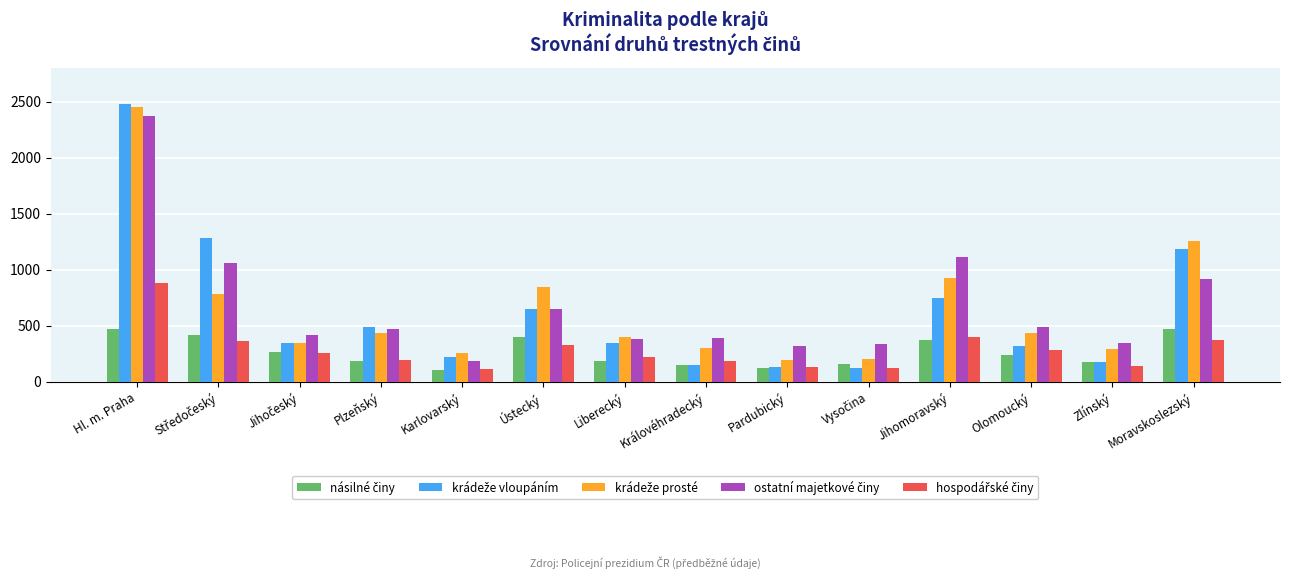

At how many categories does at least one series exceed 1083?

4